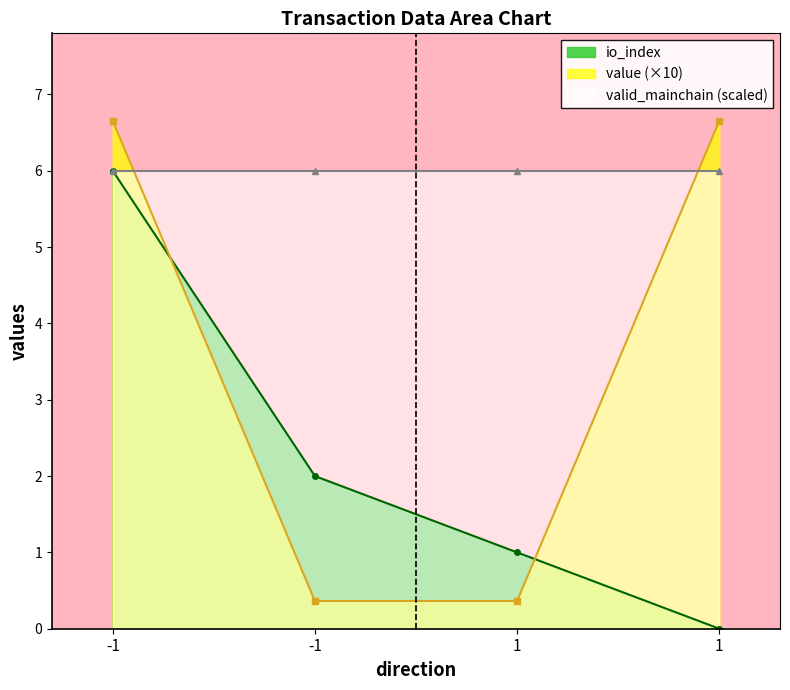

What is the difference between the maximum and minimum values in the value series?

6.3